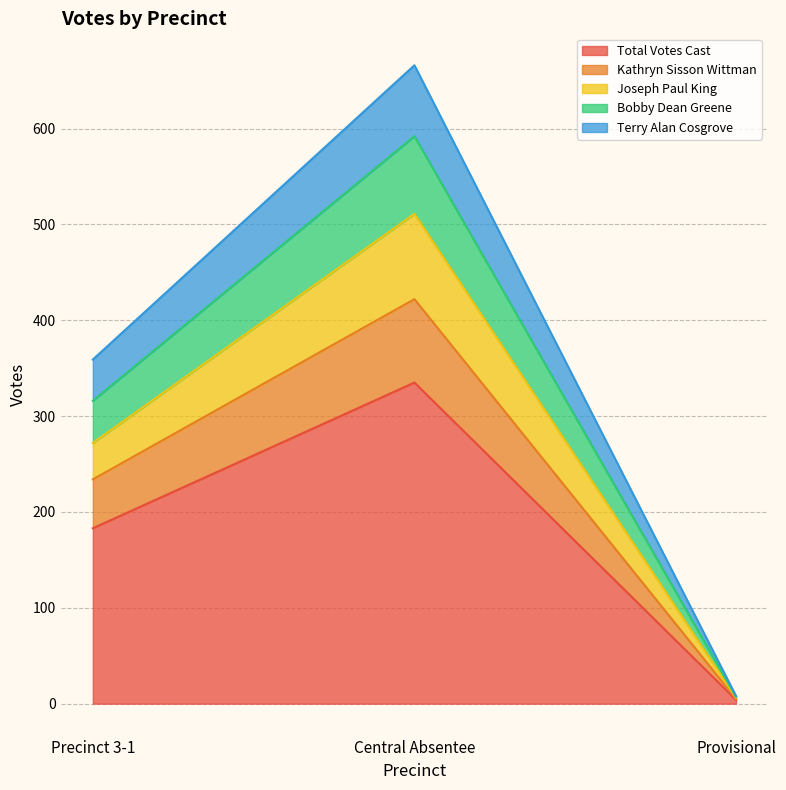

At which label is Total Votes Cast closest to 169?

Precinct 3-1